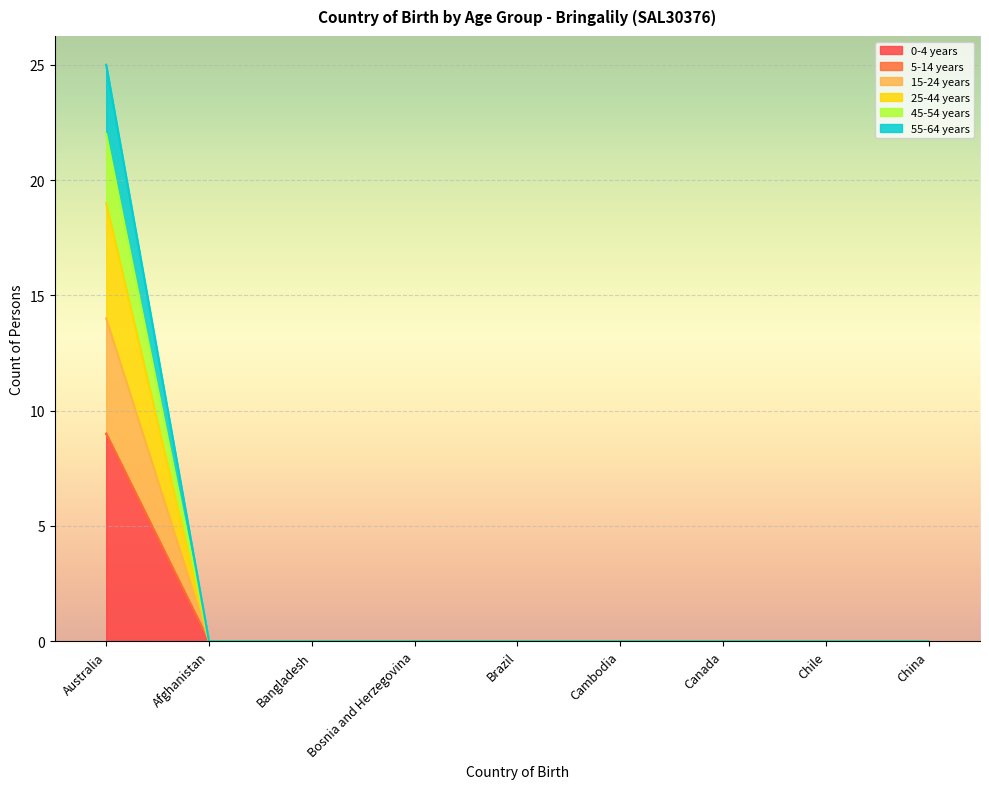

True or false: 45-54 years and 25-44 years cross at least once.

False